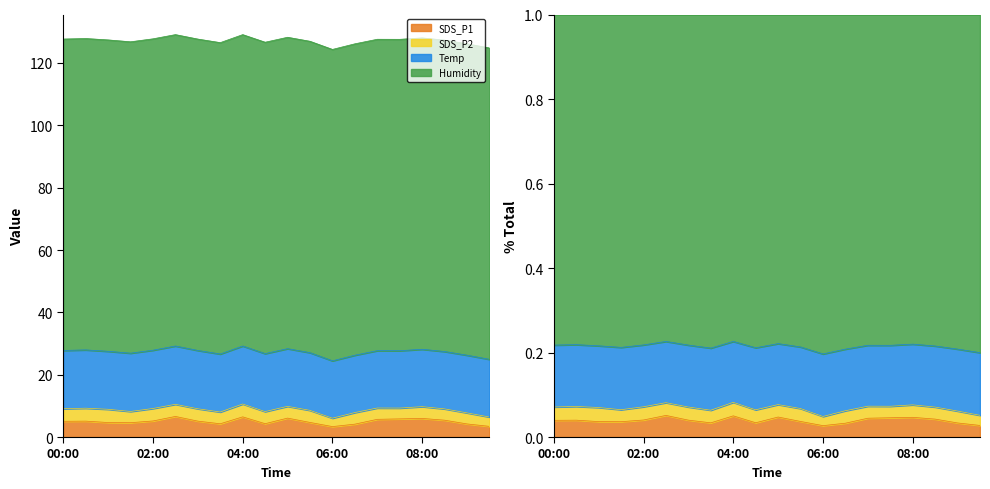

Rank the series by their maximum value, from lowest to highest.

SDS_P2, SDS_P1, Temp, Humidity